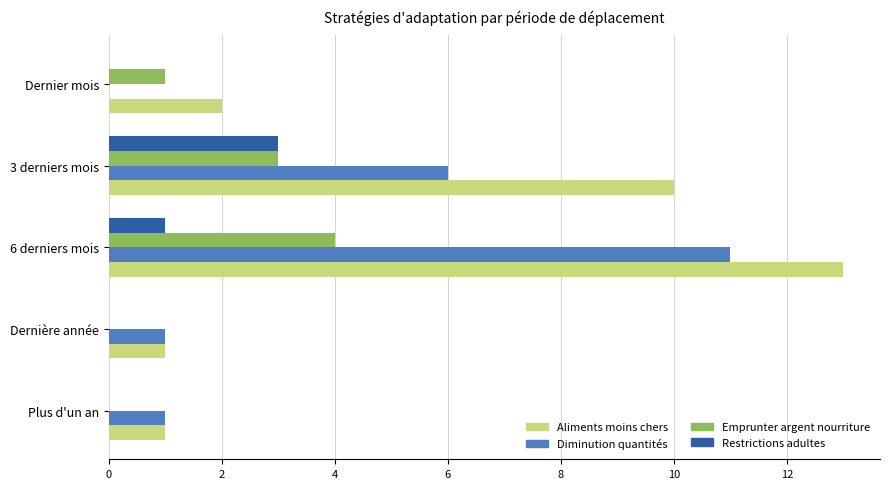

What is the maximum value for Restrictions adultes?

3